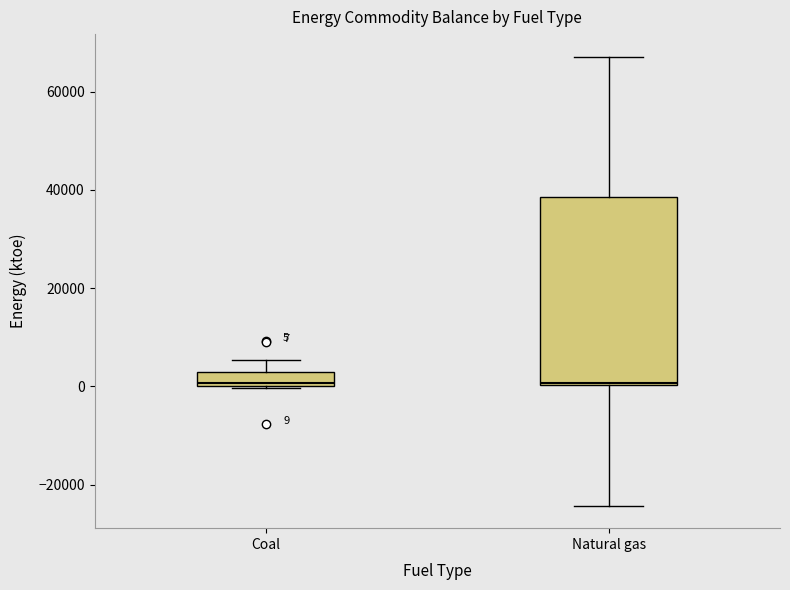

Comparing the boxes themselves (not the whiskers), which one is the tallest?

Natural gas